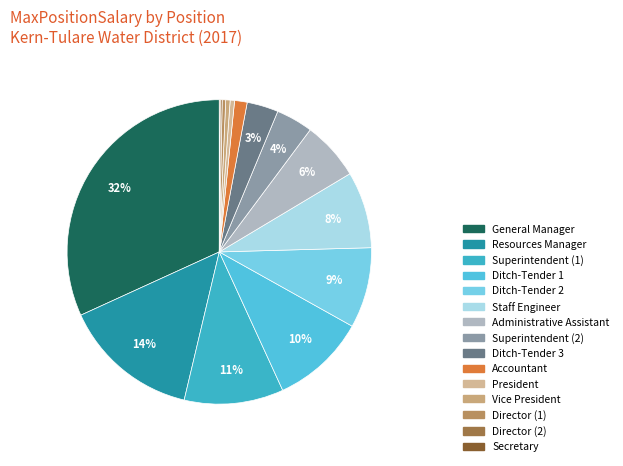

What portion of the pie excludes Ditch-Tender 3?

96.7%